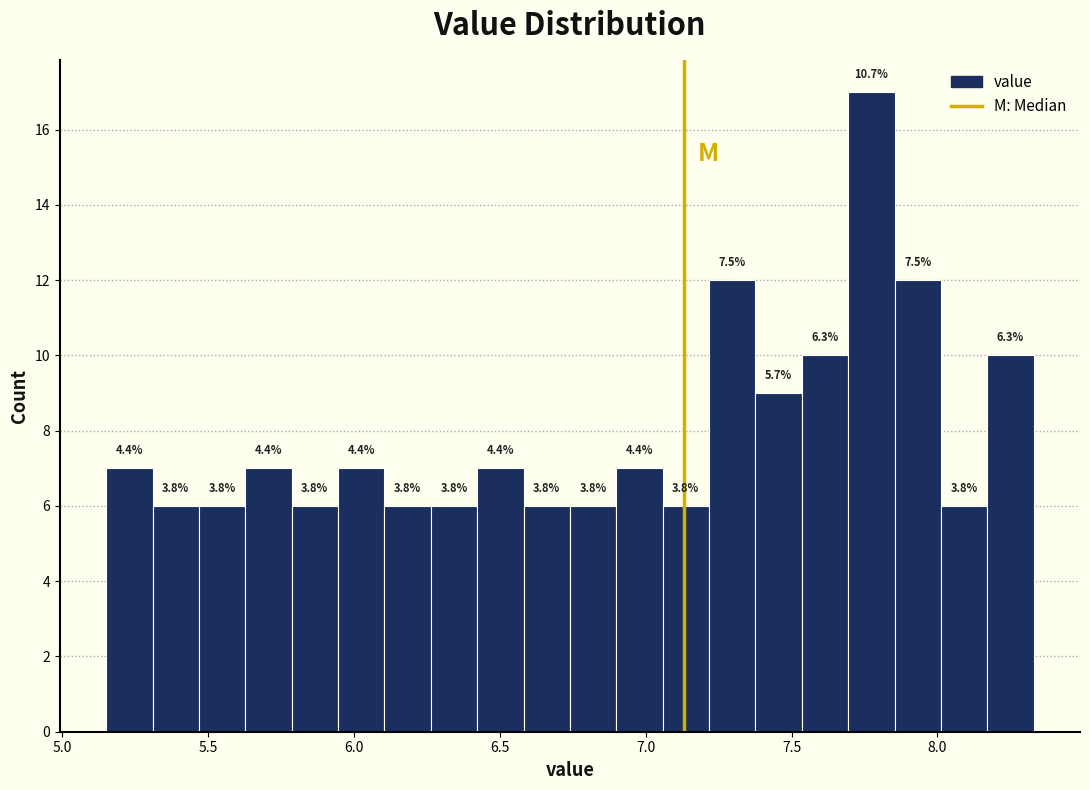

Read against the x-axis, roughly where is the centre of the tallest bar?

7.75